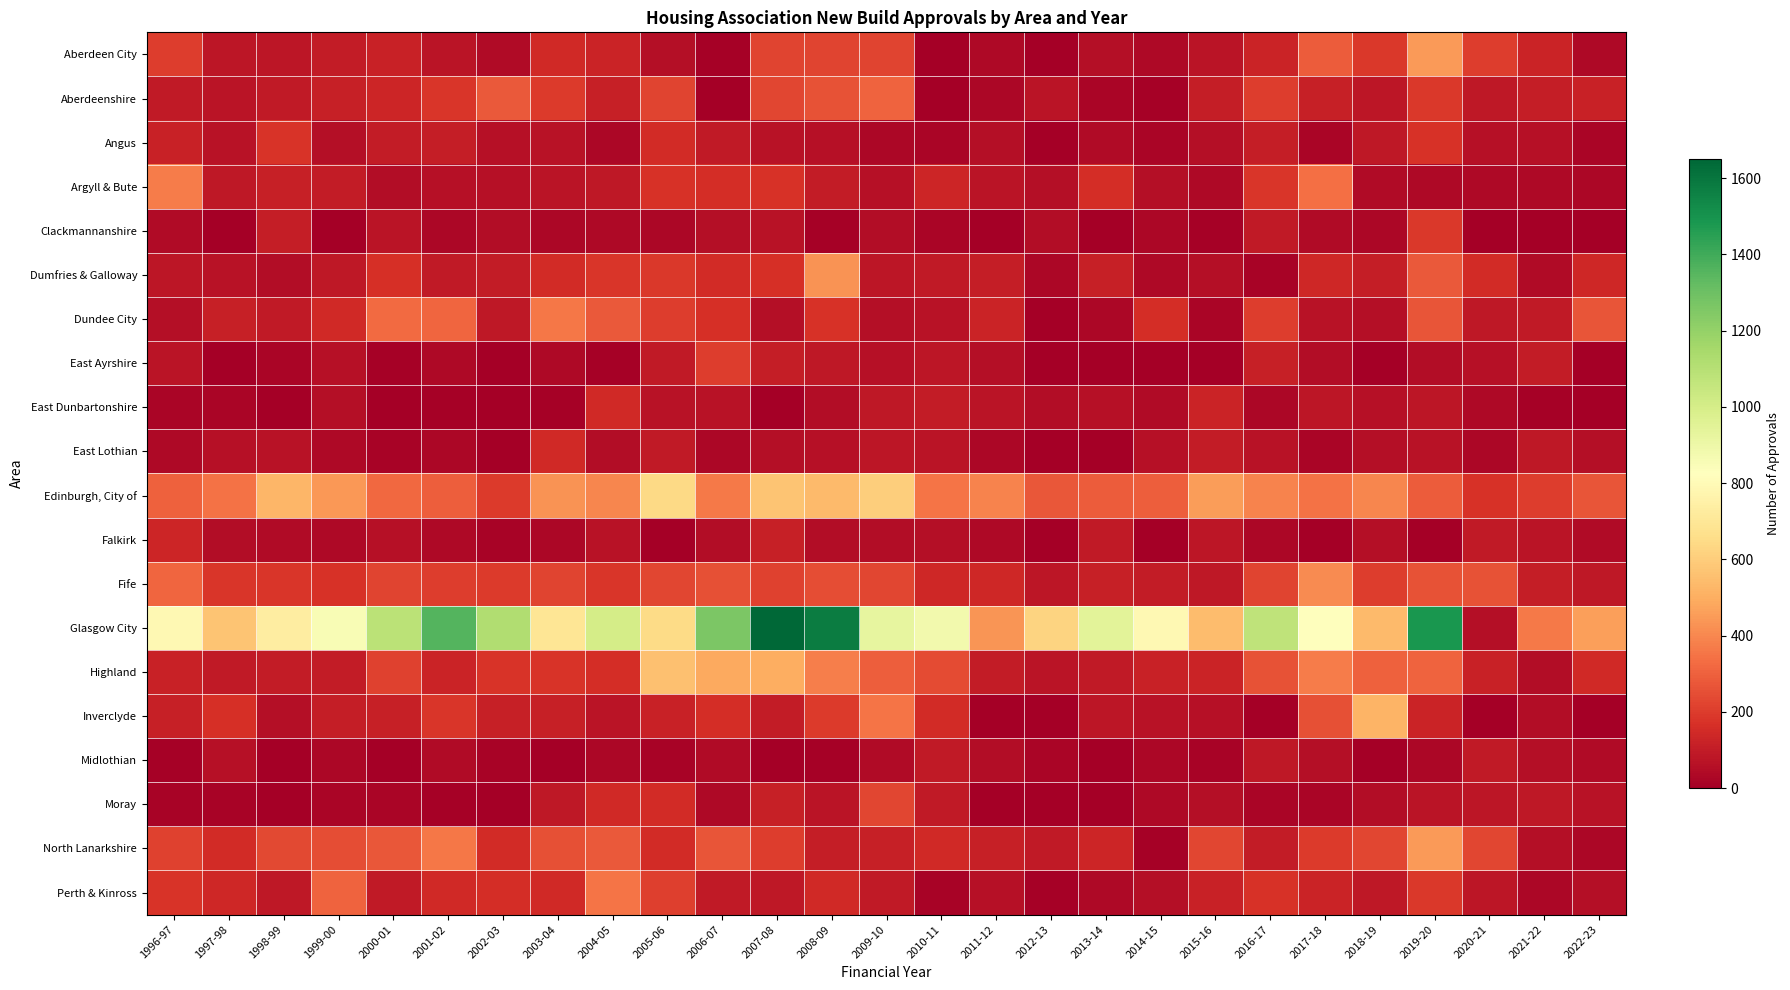

Reading left to right, list all the values displayed in this chart.

Aberdeen City: 1996-97=204	1997-98=78	1998-99=83	1999-00=97	2000-01=121	2001-02=71	2002-03=45	2003-04=143	2004-05=123	2005-06=56	2006-07=8	2007-08=223	2008-09=223	2009-10=224	2010-11=0	2011-12=38	2012-13=0	2013-14=52	2014-15=36	2015-16=72	2016-17=124	2017-18=287	2018-19=188	2019-20=445	2020-21=202	2021-22=123	2022-23=38
Aberdeenshire: 1996-97=92	1997-98=71	1998-99=95	1999-00=115	2000-01=130	2001-02=181	2002-03=282	2003-04=198	2004-05=116	2005-06=221	2006-07=6	2007-08=228	2008-09=259	2009-10=304	2010-11=0	2011-12=30	2012-13=71	2013-14=20	2014-15=12	2015-16=108	2016-17=206	2017-18=115	2018-19=78	2019-20=189	2020-21=90	2021-22=108	2022-23=120
Angus: 1996-97=117	1997-98=67	1998-99=179	1999-00=53	2000-01=101	2001-02=106	2002-03=63	2003-04=69	2004-05=32	2005-06=153	2006-07=91	2007-08=70	2008-09=62	2009-10=27	2010-11=20	2011-12=52	2012-13=0	2013-14=42	2014-15=20	2015-16=54	2016-17=105	2017-18=24	2018-19=89	2019-20=172	2020-21=64	2021-22=61	2022-23=21
Argyll & Bute: 1996-97=370	1997-98=85	1998-99=116	1999-00=103	2000-01=50	2001-02=62	2002-03=62	2003-04=74	2004-05=90	2005-06=172	2006-07=156	2007-08=168	2008-09=98	2009-10=61	2010-11=130	2011-12=75	2012-13=58	2013-14=160	2014-15=56	2015-16=35	2016-17=184	2017-18=339	2018-19=43	2019-20=34	2020-21=36	2021-22=36	2022-23=28
Clackmannanshire: 1996-97=43	1997-98=4	1998-99=107	1999-00=0	2000-01=72	2001-02=28	2002-03=50	2003-04=27	2004-05=33	2005-06=26	2006-07=53	2007-08=69	2008-09=7	2009-10=49	2010-11=22	2011-12=0	2012-13=48	2013-14=0	2014-15=32	2015-16=7	2016-17=96	2017-18=39	2018-19=28	2019-20=191	2020-21=0	2021-22=0	2022-23=0
Dumfries & Galloway: 1996-97=79	1997-98=68	1998-99=51	1999-00=90	2000-01=162	2001-02=96	2002-03=98	2003-04=154	2004-05=186	2005-06=193	2006-07=149	2007-08=163	2008-09=427	2009-10=81	2010-11=95	2011-12=106	2012-13=31	2013-14=112	2014-15=36	2015-16=57	2016-17=16	2017-18=137	2018-19=109	2019-20=280	2020-21=154	2021-22=39	2022-23=137
Dundee City: 1996-97=52	1997-98=116	1998-99=93	1999-00=142	2000-01=324	2001-02=312	2002-03=87	2003-04=358	2004-05=281	2005-06=201	2006-07=162	2007-08=52	2008-09=168	2009-10=57	2010-11=67	2011-12=125	2012-13=0	2013-14=32	2014-15=155	2015-16=24	2016-17=202	2017-18=70	2018-19=57	2019-20=270	2020-21=89	2021-22=96	2022-23=266
East Ayrshire: 1996-97=76	1997-98=0	1998-99=20	1999-00=63	2000-01=10	2001-02=36	2002-03=0	2003-04=36	2004-05=10	2005-06=94	2006-07=200	2007-08=104	2008-09=87	2009-10=64	2010-11=80	2011-12=57	2012-13=0	2013-14=0	2014-15=0	2015-16=0	2016-17=111	2017-18=48	2018-19=0	2019-20=49	2020-21=59	2021-22=102	2022-23=1
East Dunbartonshire: 1996-97=22	1997-98=23	1998-99=1	1999-00=55	2000-01=0	2001-02=10	2002-03=4	2003-04=7	2004-05=142	2005-06=66	2006-07=68	2007-08=0	2008-09=46	2009-10=87	2010-11=97	2011-12=74	2012-13=48	2013-14=60	2014-15=43	2015-16=124	2016-17=30	2017-18=79	2018-19=62	2019-20=79	2020-21=37	2021-22=8	2022-23=0
East Lothian: 1996-97=35	1997-98=61	1998-99=67	1999-00=33	2000-01=18	2001-02=30	2002-03=0	2003-04=145	2004-05=47	2005-06=94	2006-07=28	2007-08=55	2008-09=60	2009-10=81	2010-11=72	2011-12=31	2012-13=0	2013-14=4	2014-15=64	2015-16=100	2016-17=68	2017-18=20	2018-19=52	2019-20=65	2020-21=27	2021-22=84	2022-23=52
Edinburgh, City of: 1996-97=303	1997-98=348	1998-99=528	1999-00=442	2000-01=319	2001-02=291	2002-03=196	2003-04=432	2004-05=396	2005-06=639	2006-07=362	2007-08=572	2008-09=541	2009-10=603	2010-11=354	2011-12=391	2012-13=276	2013-14=289	2014-15=293	2015-16=454	2016-17=388	2017-18=347	2018-19=395	2019-20=285	2020-21=171	2021-22=204	2022-23=268
Falkirk: 1996-97=129	1997-98=47	1998-99=40	1999-00=33	2000-01=64	2001-02=34	2002-03=16	2003-04=29	2004-05=70	2005-06=0	2006-07=48	2007-08=115	2008-09=48	2009-10=46	2010-11=56	2011-12=38	2012-13=0	2013-14=91	2014-15=0	2015-16=82	2016-17=30	2017-18=0	2018-19=56	2019-20=0	2020-21=93	2021-22=73	2022-23=39
Fife: 1996-97=316	1997-98=185	1998-99=182	1999-00=172	2000-01=224	2001-02=201	2002-03=196	2003-04=222	2004-05=185	2005-06=226	2006-07=257	2007-08=214	2008-09=247	2009-10=232	2010-11=136	2011-12=137	2012-13=80	2013-14=110	2014-15=102	2015-16=86	2016-17=222	2017-18=407	2018-19=200	2019-20=262	2020-21=260	2021-22=109	2022-23=86
Glasgow City: 1996-97=790	1997-98=573	1998-99=731	1999-00=857	2000-01=1088	2001-02=1355	2002-03=1116	2003-04=694	2004-05=1000	2005-06=651	2006-07=1261	2007-08=1651	2008-09=1575	2009-10=928	2010-11=878	2011-12=435	2012-13=625	2013-14=947	2014-15=789	2015-16=545	2016-17=1071	2017-18=824	2018-19=538	2019-20=1484	2020-21=57	2021-22=364	2022-23=463
Highland: 1996-97=121	1997-98=93	1998-99=98	1999-00=101	2000-01=213	2001-02=123	2002-03=179	2003-04=175	2004-05=157	2005-06=561	2006-07=484	2007-08=501	2008-09=375	2009-10=294	2010-11=244	2011-12=98	2012-13=71	2013-14=96	2014-15=117	2015-16=126	2016-17=258	2017-18=370	2018-19=297	2019-20=309	2020-21=120	2021-22=51	2022-23=143
Inverclyde: 1996-97=111	1997-98=163	1998-99=53	1999-00=106	2000-01=112	2001-02=184	2002-03=110	2003-04=116	2004-05=71	2005-06=120	2006-07=158	2007-08=101	2008-09=195	2009-10=352	2010-11=152	2011-12=0	2012-13=0	2013-14=80	2014-15=68	2015-16=64	2016-17=0	2017-18=252	2018-19=521	2019-20=126	2020-21=0	2021-22=49	2022-23=0
Midlothian: 1996-97=8	1997-98=60	1998-99=2	1999-00=28	2000-01=0	2001-02=43	2002-03=14	2003-04=0	2004-05=27	2005-06=15	2006-07=42	2007-08=5	2008-09=10	2009-10=43	2010-11=91	2011-12=46	2012-13=20	2013-14=0	2014-15=28	2015-16=15	2016-17=89	2017-18=58	2018-19=0	2019-20=28	2020-21=95	2021-22=54	2022-23=39
Moray: 1996-97=17	1997-98=16	1998-99=0	1999-00=21	2000-01=25	2001-02=9	2002-03=2	2003-04=86	2004-05=144	2005-06=153	2006-07=34	2007-08=112	2008-09=75	2009-10=228	2010-11=93	2011-12=0	2012-13=0	2013-14=0	2014-15=33	2015-16=55	2016-17=21	2017-18=22	2018-19=50	2019-20=76	2020-21=83	2021-22=85	2022-23=68
North Lanarkshire: 1996-97=215	1997-98=154	1998-99=238	1999-00=246	2000-01=277	2001-02=361	2002-03=153	2003-04=252	2004-05=278	2005-06=149	2006-07=269	2007-08=204	2008-09=104	2009-10=115	2010-11=146	2011-12=111	2012-13=96	2013-14=129	2014-15=12	2015-16=226	2016-17=98	2017-18=199	2018-19=226	2019-20=449	2020-21=226	2021-22=57	2022-23=28
Perth & Kinross: 1996-97=177	1997-98=136	1998-99=84	1999-00=309	2000-01=94	2001-02=146	2002-03=161	2003-04=142	2004-05=354	2005-06=209	2006-07=93	2007-08=84	2008-09=148	2009-10=94	2010-11=18	2011-12=62	2012-13=8	2013-14=34	2014-15=53	2015-16=121	2016-17=173	2017-18=126	2018-19=86	2019-20=189	2020-21=83	2021-22=29	2022-23=57